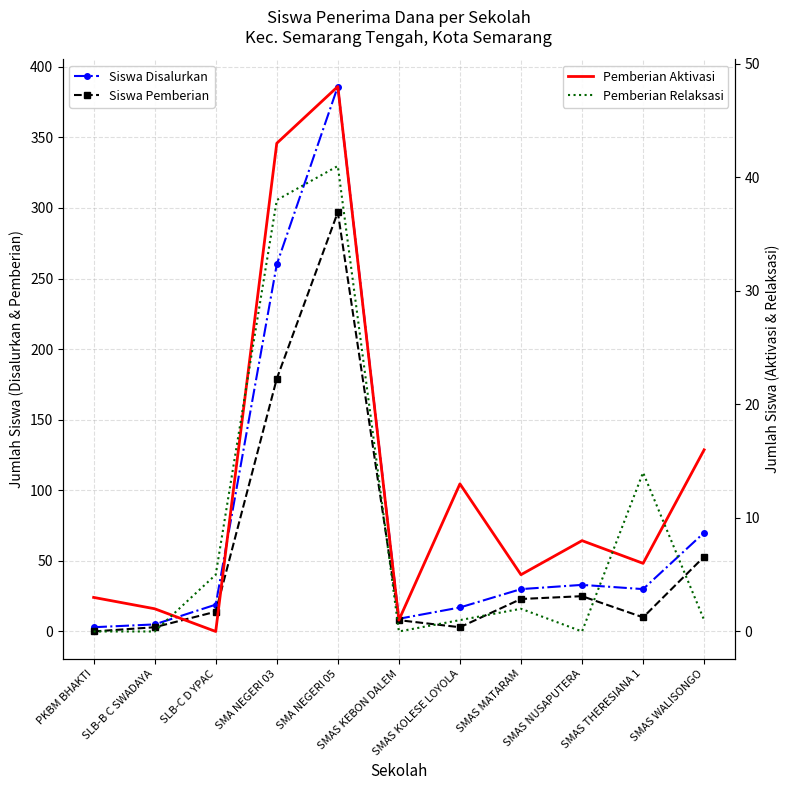

Reading left to right, transcribe all the data shown in this chart.

Siswa Disalurkan: PKBM BHAKTI=3	SLB-B C SWADAYA=5	SLB-C D YPAC=19	SMA NEGERI 03=260	SMA NEGERI 05=386	SMAS KEBON DALEM=9	SMAS KOLESE LOYOLA=17	SMAS MATARAM=30	SMAS NUSAPUTERA=33	SMAS THERESIANA 1=30	SMAS WALISONGO=70
Siswa Pemberian: PKBM BHAKTI=0	SLB-B C SWADAYA=3	SLB-C D YPAC=14	SMA NEGERI 03=179	SMA NEGERI 05=297	SMAS KEBON DALEM=8	SMAS KOLESE LOYOLA=3	SMAS MATARAM=23	SMAS NUSAPUTERA=25	SMAS THERESIANA 1=10	SMAS WALISONGO=53
Pemberian Aktivasi: PKBM BHAKTI=3	SLB-B C SWADAYA=2	SLB-C D YPAC=0	SMA NEGERI 03=43	SMA NEGERI 05=48	SMAS KEBON DALEM=1	SMAS KOLESE LOYOLA=13	SMAS MATARAM=5	SMAS NUSAPUTERA=8	SMAS THERESIANA 1=6	SMAS WALISONGO=16
Pemberian Relaksasi: PKBM BHAKTI=0	SLB-B C SWADAYA=0	SLB-C D YPAC=5	SMA NEGERI 03=38	SMA NEGERI 05=41	SMAS KEBON DALEM=0	SMAS KOLESE LOYOLA=1	SMAS MATARAM=2	SMAS NUSAPUTERA=0	SMAS THERESIANA 1=14	SMAS WALISONGO=1